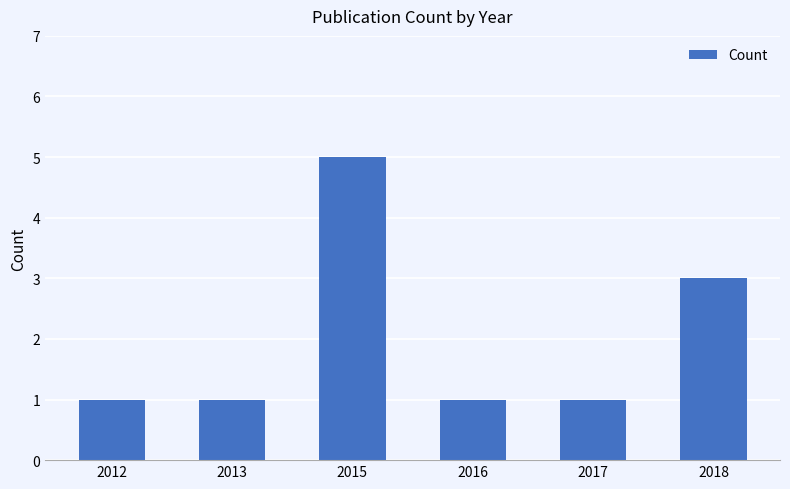

How many series are shown in this chart?

1